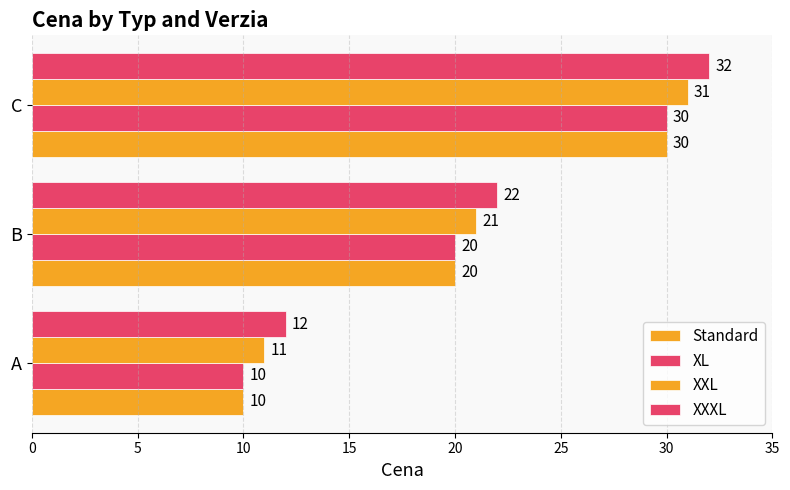

What is the maximum value shown in the chart?

32